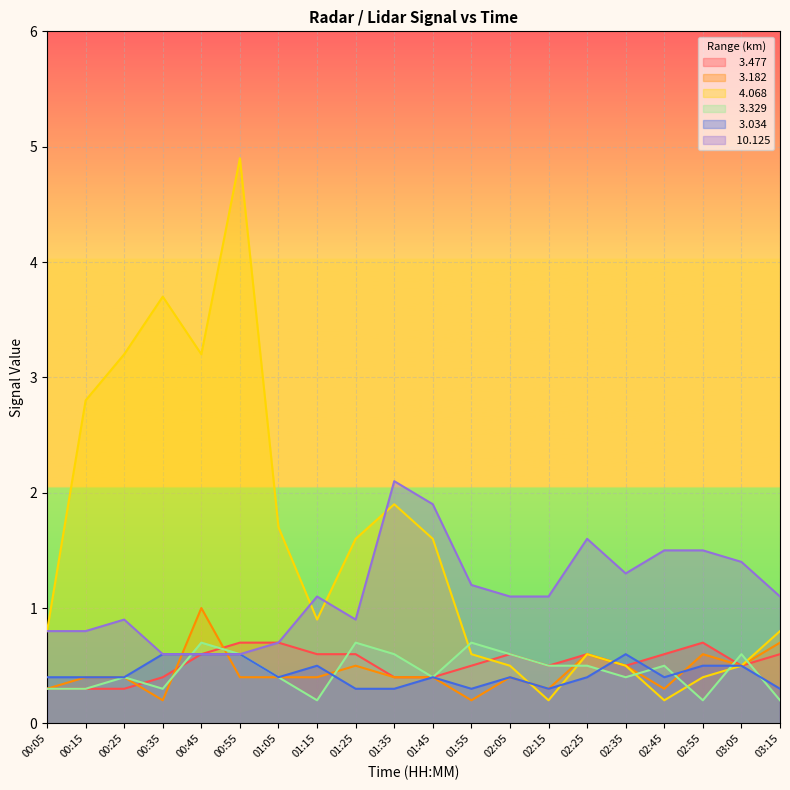

Reading left to right, list all the values displayed in this chart.

  3.477: 00:05=0.3	00:15=0.3	00:25=0.3	00:35=0.4	00:45=0.6	00:55=0.7	01:05=0.7	01:15=0.6	01:25=0.6	01:35=0.4	01:45=0.4	01:55=0.5	02:05=0.6	02:15=0.5	02:25=0.6	02:35=0.5	02:45=0.6	02:55=0.7	03:05=0.5	03:15=0.6
  3.182: 00:05=0.3	00:15=0.4	00:25=0.4	00:35=0.2	00:45=1.0	00:55=0.4	01:05=0.4	01:15=0.4	01:25=0.5	01:35=0.4	01:45=0.4	01:55=0.2	02:05=0.4	02:15=0.3	02:25=0.6	02:35=0.5	02:45=0.3	02:55=0.6	03:05=0.5	03:15=0.7
  4.068: 00:05=0.8	00:15=2.8	00:25=3.2	00:35=3.7	00:45=3.2	00:55=4.9	01:05=1.7	01:15=0.9	01:25=1.6	01:35=1.9	01:45=1.6	01:55=0.6	02:05=0.5	02:15=0.2	02:25=0.6	02:35=0.5	02:45=0.2	02:55=0.4	03:05=0.5	03:15=0.8
  3.329: 00:05=0.3	00:15=0.3	00:25=0.4	00:35=0.3	00:45=0.7	00:55=0.6	01:05=0.4	01:15=0.2	01:25=0.7	01:35=0.6	01:45=0.4	01:55=0.7	02:05=0.6	02:15=0.5	02:25=0.5	02:35=0.4	02:45=0.5	02:55=0.2	03:05=0.6	03:15=0.2
  3.034: 00:05=0.4	00:15=0.4	00:25=0.4	00:35=0.6	00:45=0.6	00:55=0.6	01:05=0.4	01:15=0.5	01:25=0.3	01:35=0.3	01:45=0.4	01:55=0.3	02:05=0.4	02:15=0.3	02:25=0.4	02:35=0.6	02:45=0.4	02:55=0.5	03:05=0.5	03:15=0.3
 10.125: 00:05=0.8	00:15=0.8	00:25=0.9	00:35=0.6	00:45=0.6	00:55=0.6	01:05=0.7	01:15=1.1	01:25=0.9	01:35=2.1	01:45=1.9	01:55=1.2	02:05=1.1	02:15=1.1	02:25=1.6	02:35=1.3	02:45=1.5	02:55=1.5	03:05=1.4	03:15=1.1